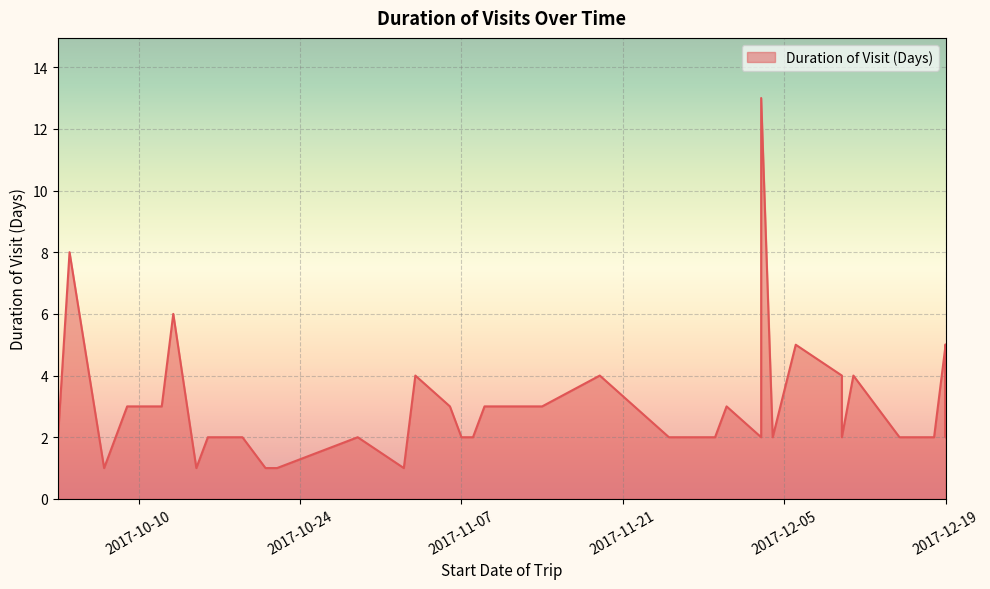

What value does the data have at 2017-10-04, to the nearest 5?

10